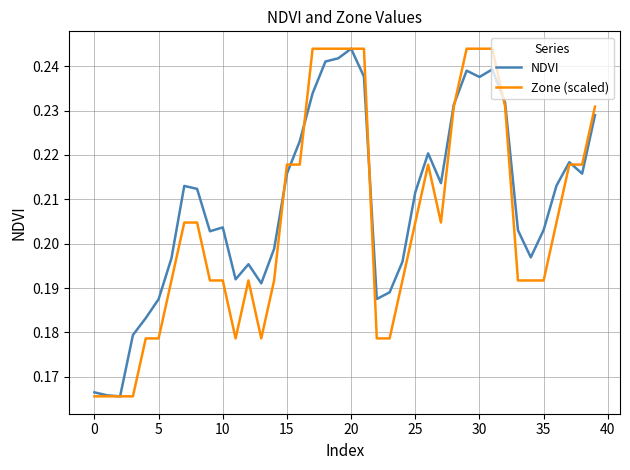

Which series has the largest total across all categories?

NDVI